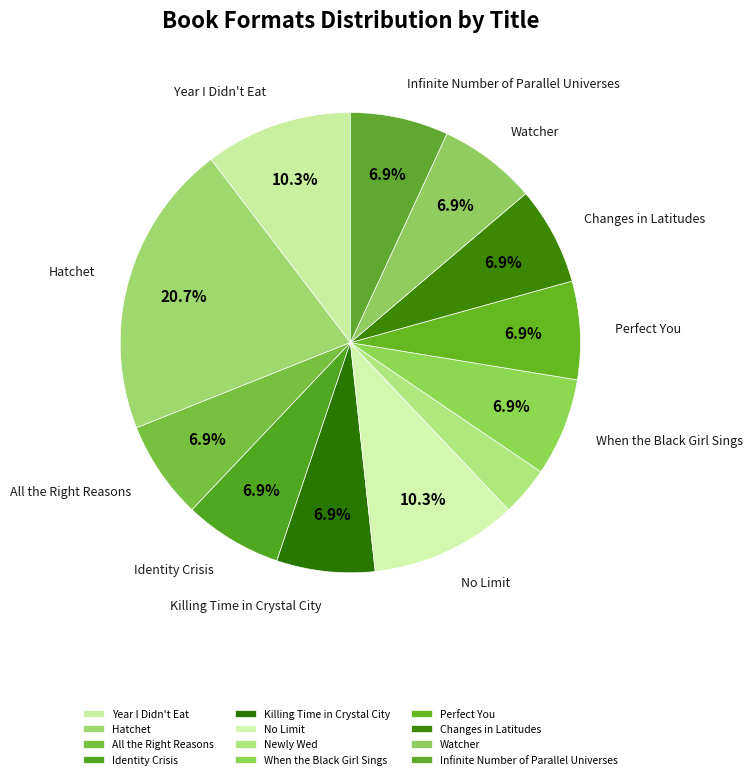

To the nearest percent, what is the average slice percentage?

8%